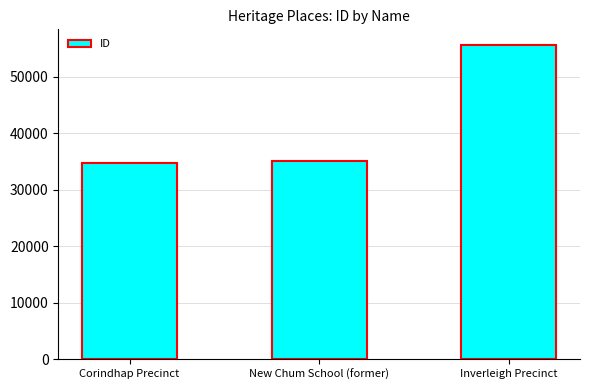

How many distinct data groups are displayed?

1